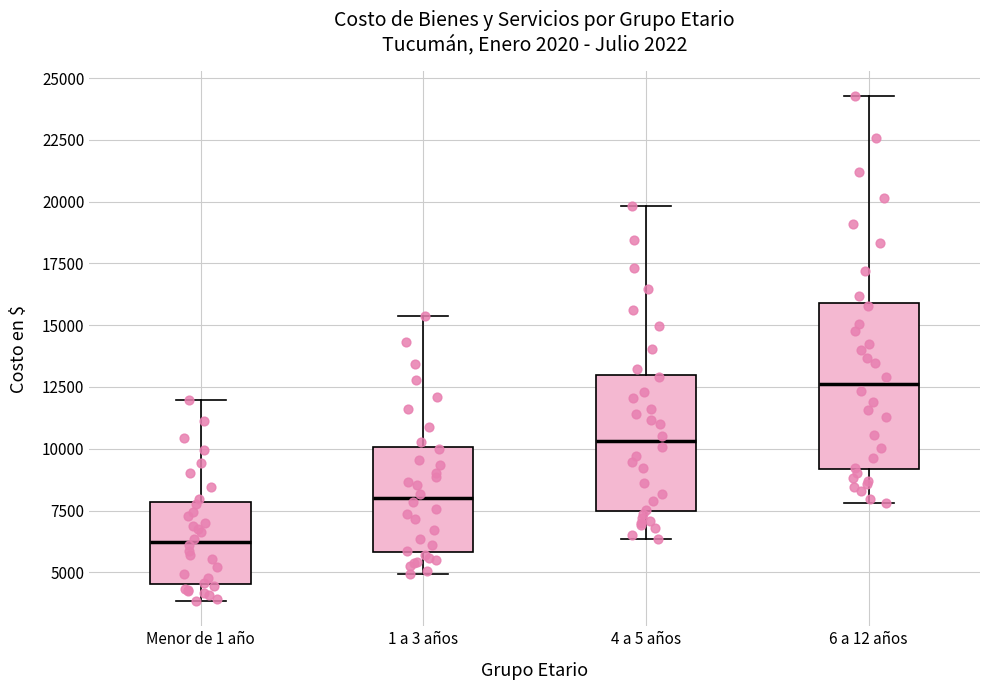

Where does the upper whisker of the box for 4 a 5 años end on the y-axis? The values are not printed on the chart, so give them approximately, as read against the axis.

20000